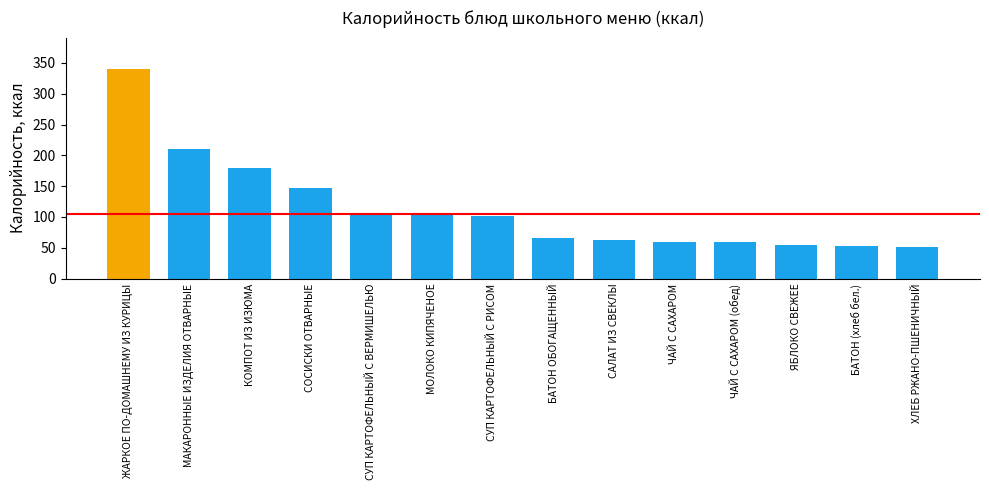

What is the label of the 4th bar from the right?

ЧАЙ С САХАРОМ (обед)